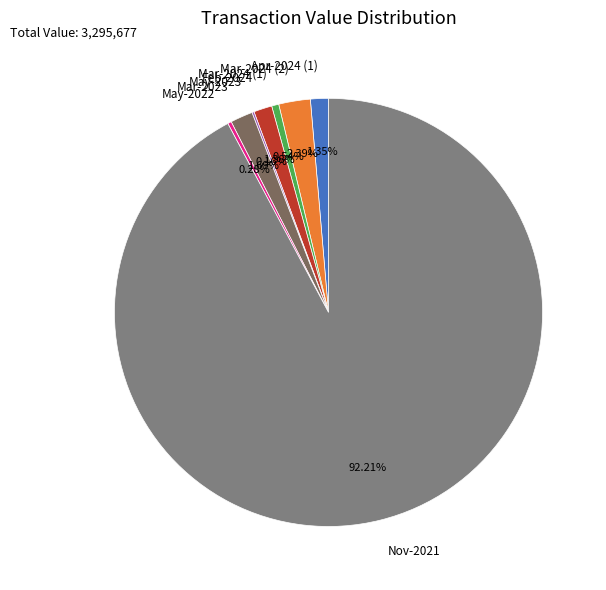

Which slice is the largest?

Nov-2021